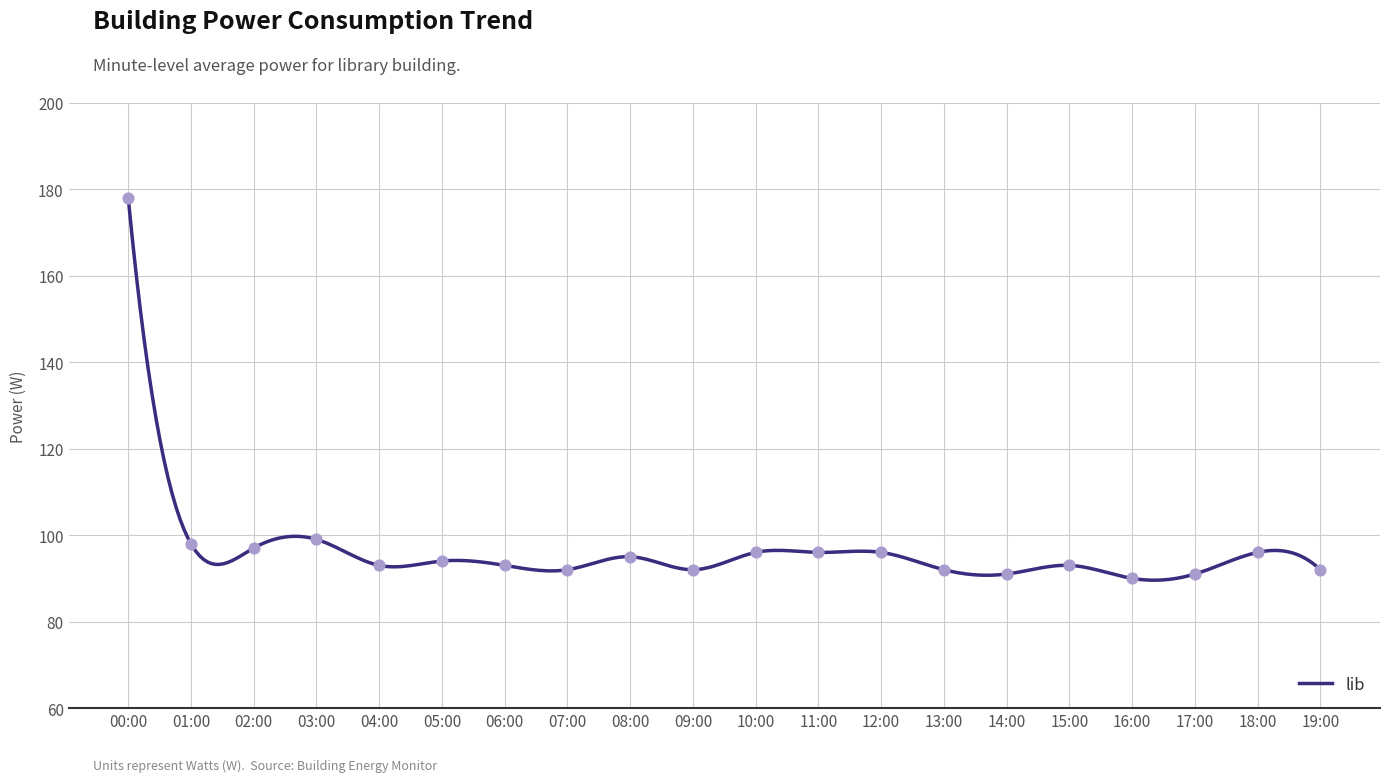

What is the ratio of the value at 12:00 to the value at 15:00?

1.0